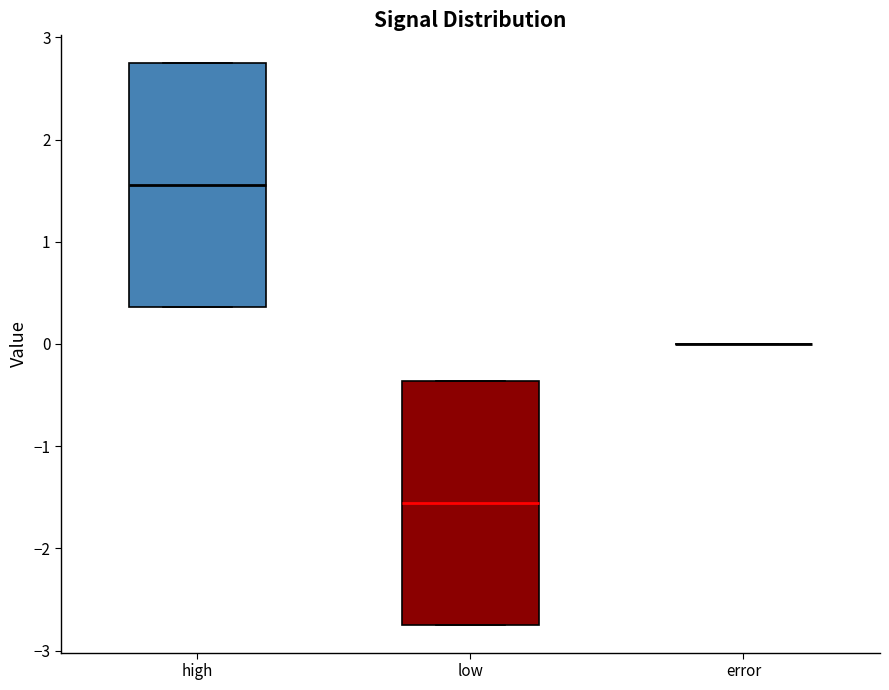

Where does the median line of the box for low sit on the y-axis? The values are not printed on the chart, so give them approximately, as read against the axis.

-1.6